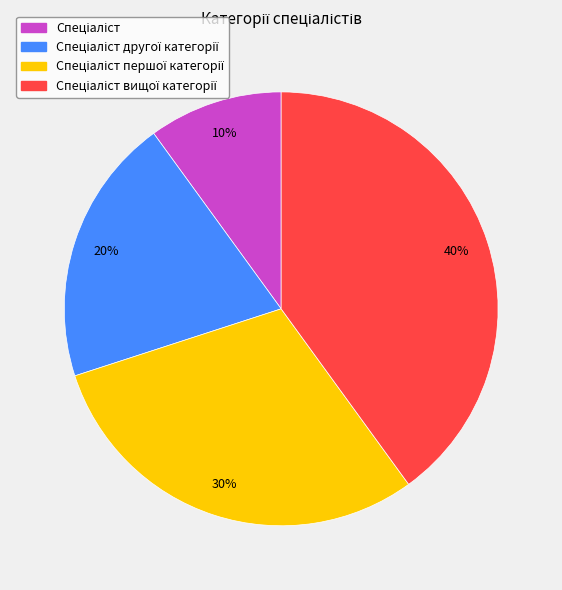

To the nearest percent, what is the average slice percentage?

25%